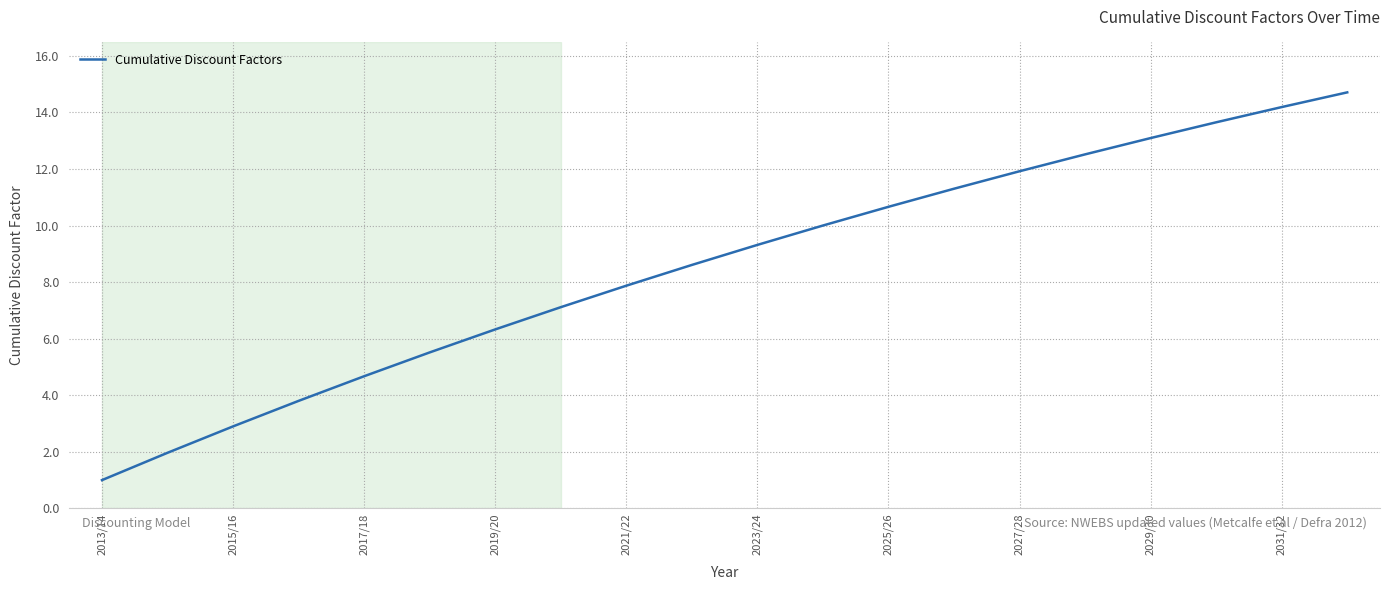

What is the minimum value shown in the chart?

1.0